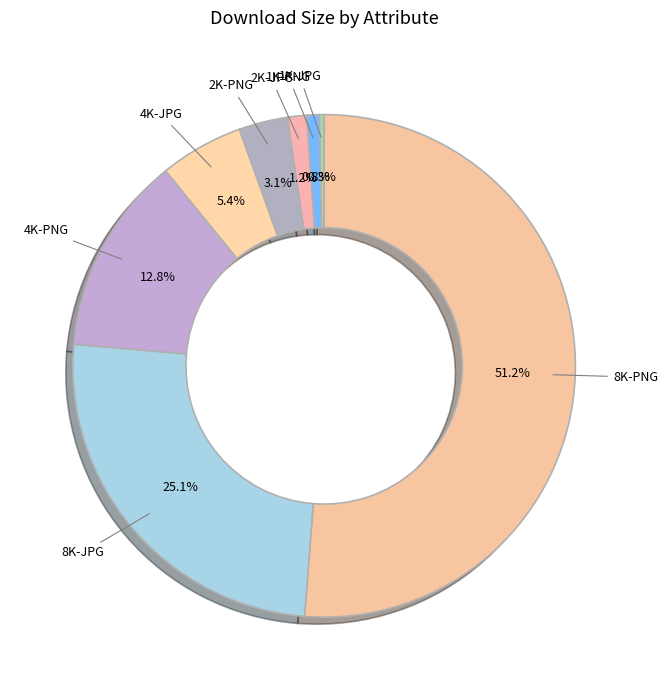

Which slice is the largest?

8K-PNG